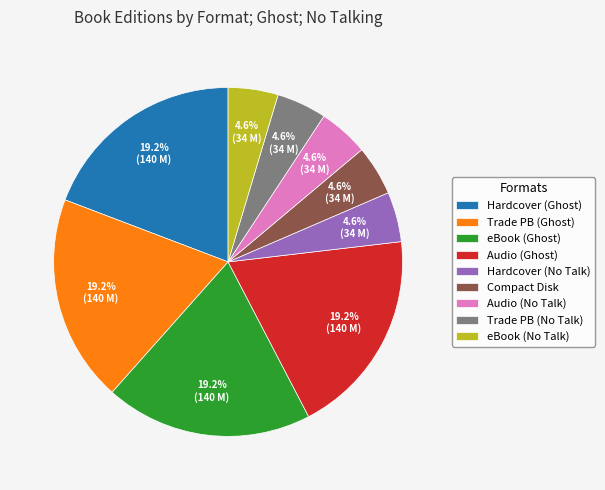

Does any single category account for the majority?

No